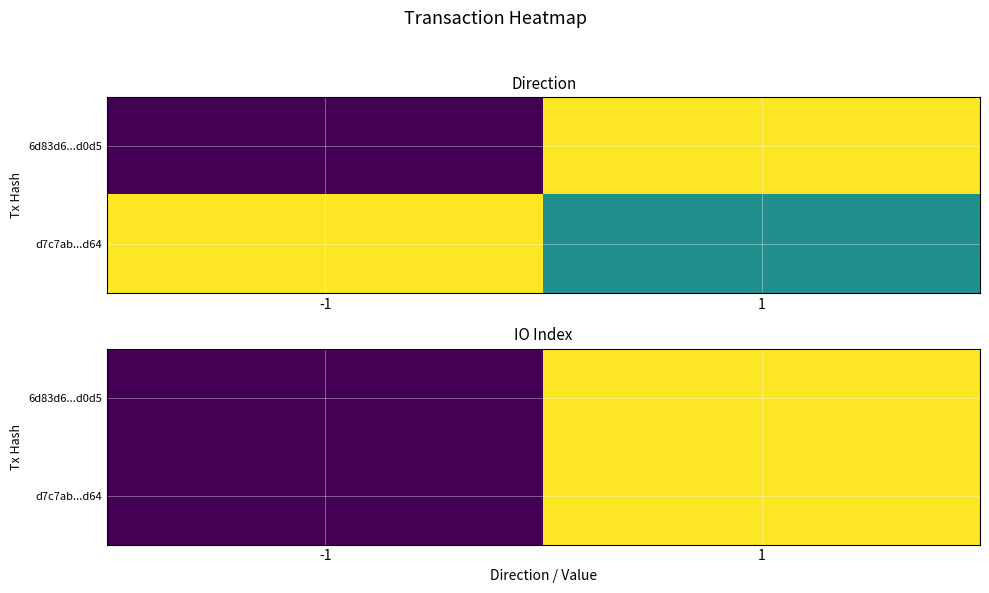

Between -1 and 1, which series saw the biggest shift?

6d83d6...d0d5